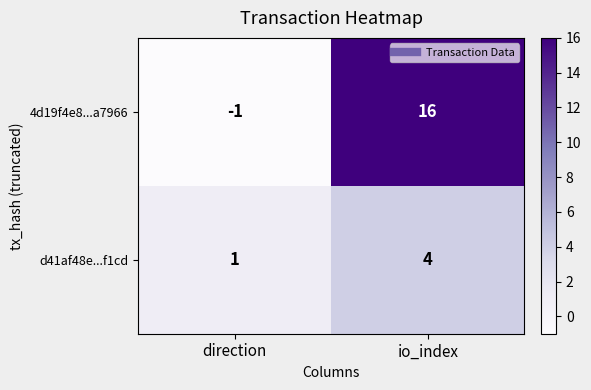

Reading right to left, list all the values displayed in this chart.

4d19f4e8...a7966: io_index=16	direction=-1
d41af48e...f1cd: io_index=4	direction=1